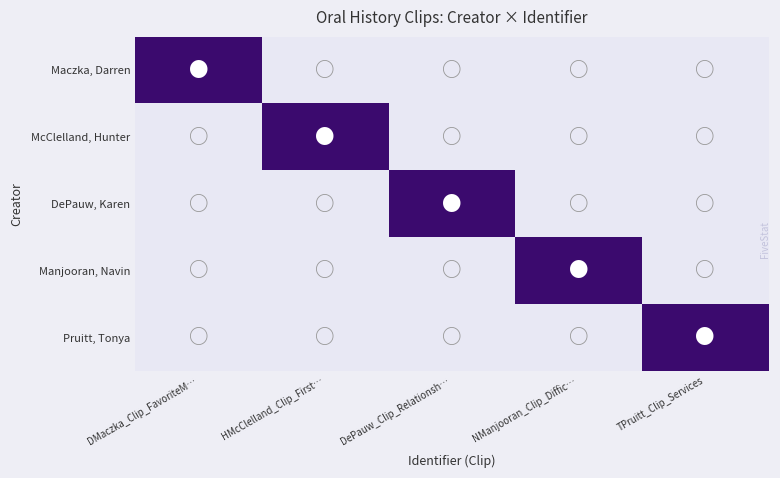

List the series in order of their peak value, highest first.

Maczka, Darren, McClelland, Hunter, DePauw, Karen, Manjooran, Navin, Pruitt, Tonya